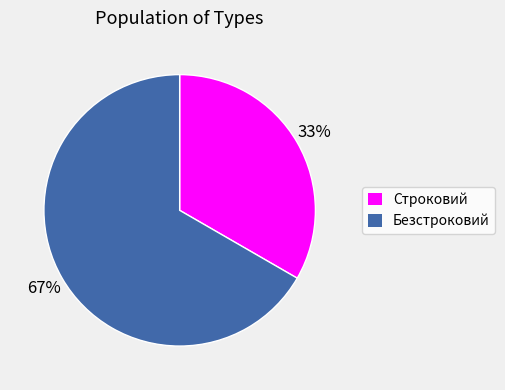

To the nearest percent, what is the average slice percentage?

50%